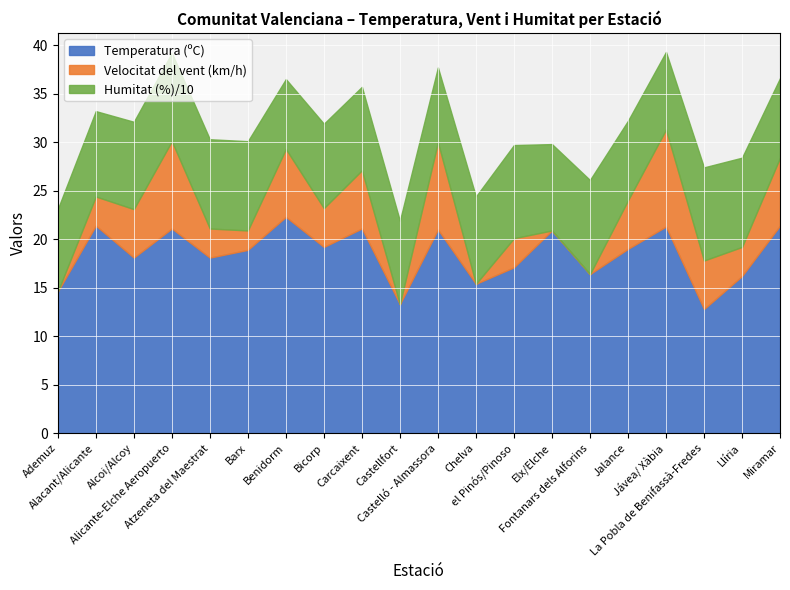

Read the Temperatura (ºC) value at Llíria.

16.2